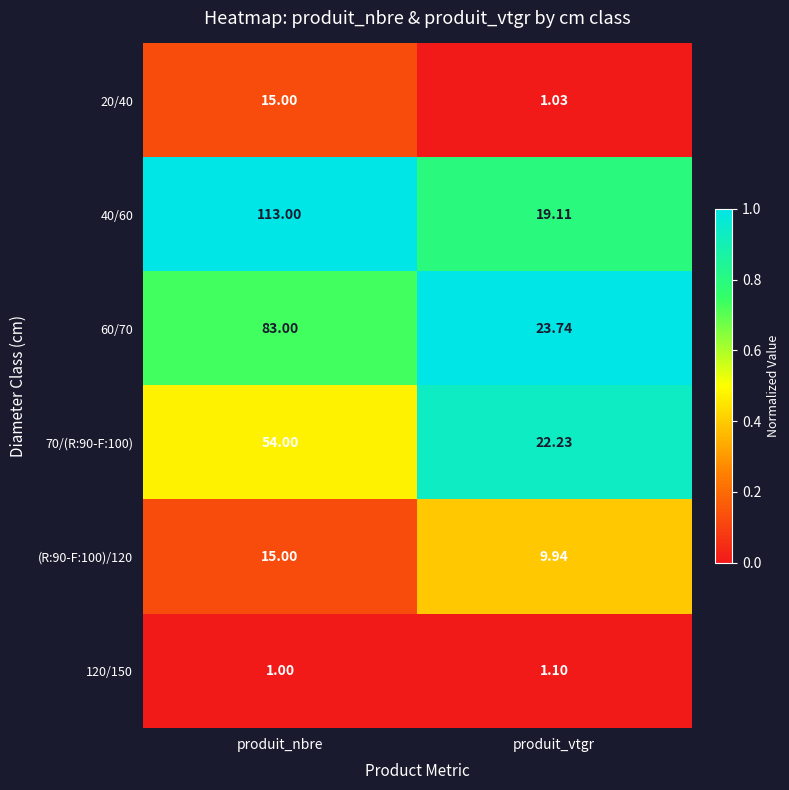

Which category has the lowest value across all series?

produit_nbre